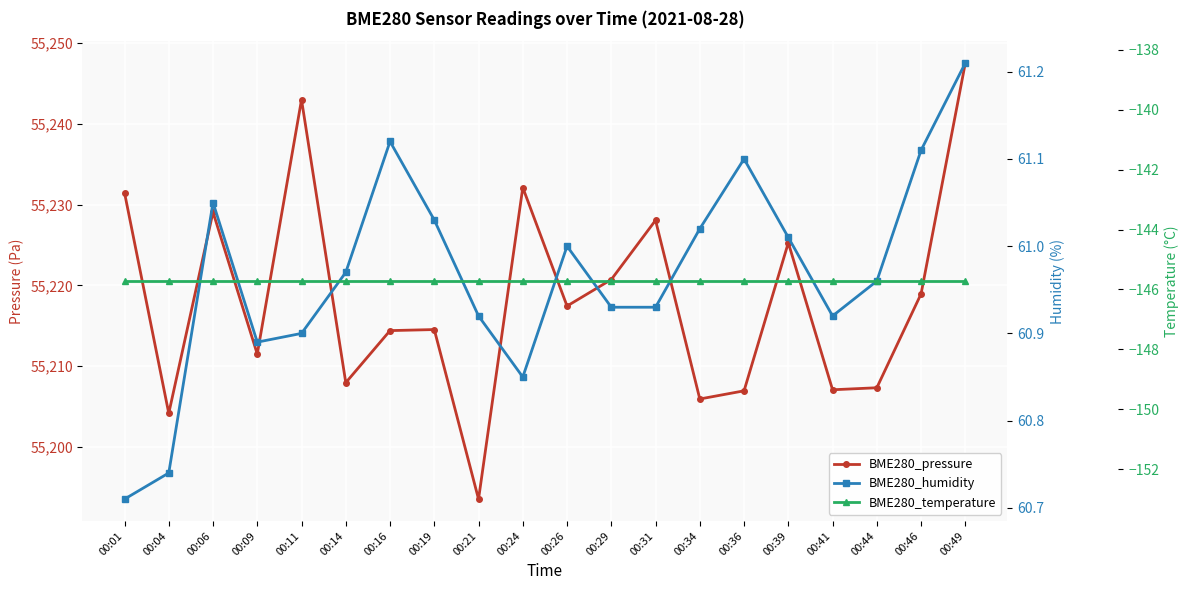

Rank the series by their maximum value, from lowest to highest.

BME280_temperature, BME280_humidity, BME280_pressure